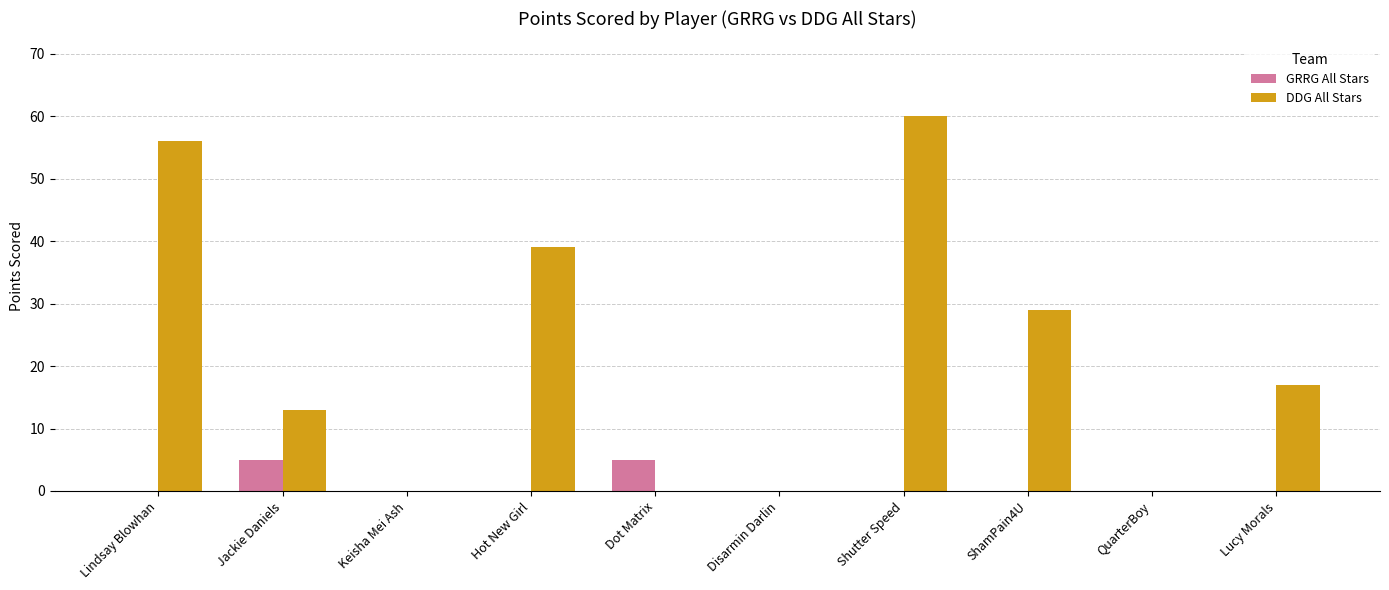

Reading right to left, extract all data points from this chart.

GRRG All Stars: Lucy Morals=0	QuarterBoy=0	ShamPain4U=0	Shutter Speed=0	Disarmin Darlin=0	Dot Matrix=5	Hot New Girl=0	Keisha Mei Ash=0	Jackie Daniels=5	Lindsay Blowhan=0
DDG All Stars: Lucy Morals=17	QuarterBoy=0	ShamPain4U=29	Shutter Speed=60	Disarmin Darlin=0	Dot Matrix=0	Hot New Girl=39	Keisha Mei Ash=0	Jackie Daniels=13	Lindsay Blowhan=56